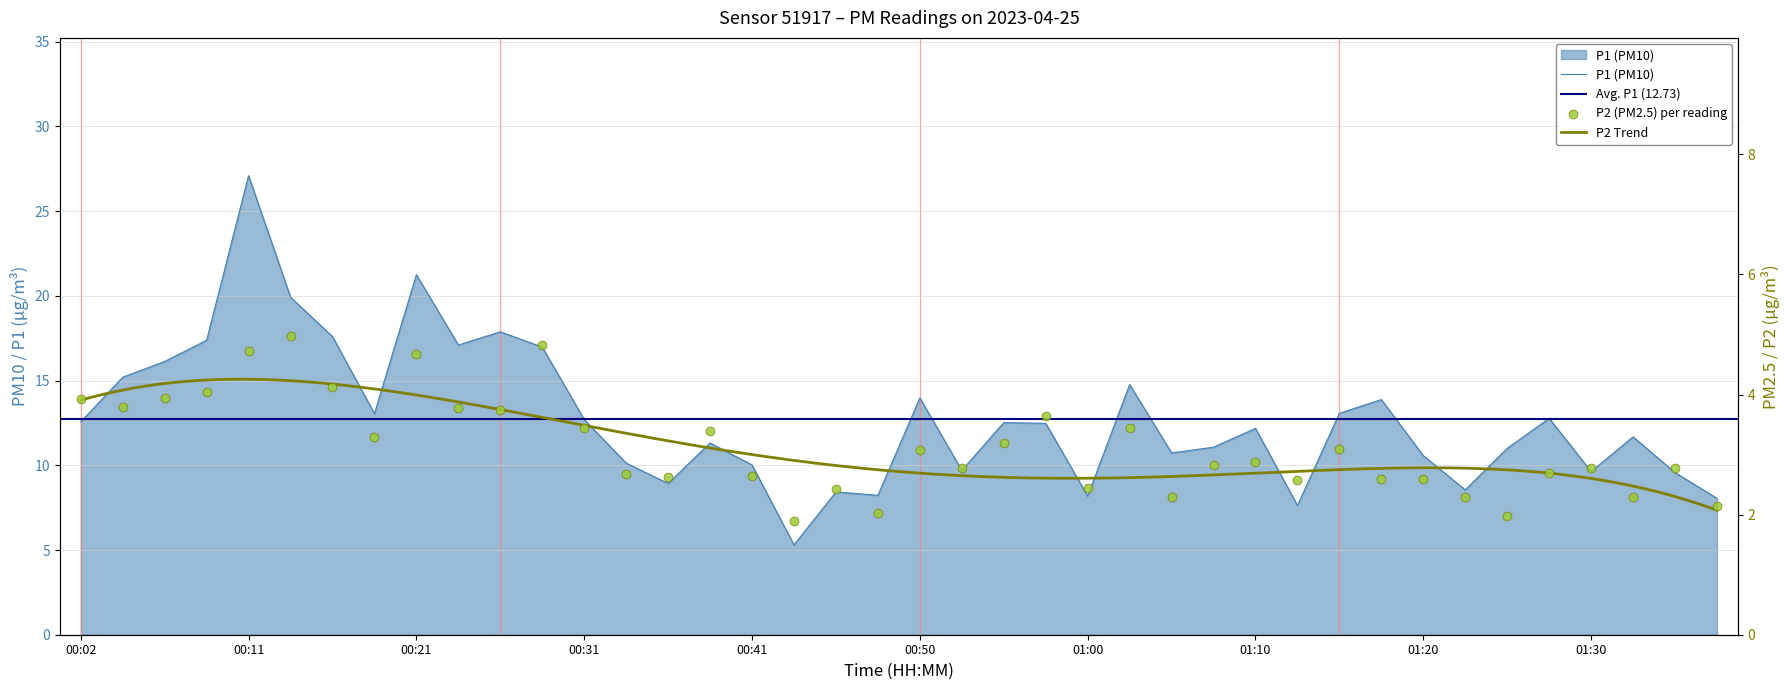

Which series has the largest Y range (max minus min)?

P1